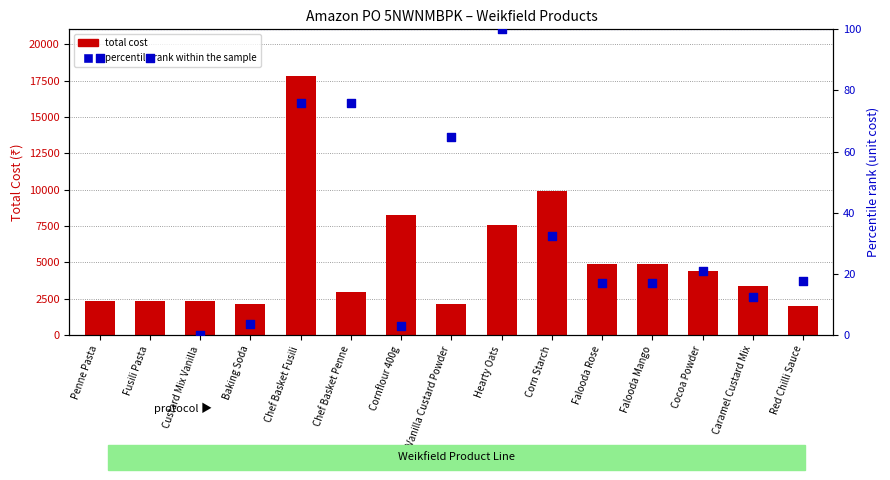

Which series has the largest Y range (max minus min)?

total cost